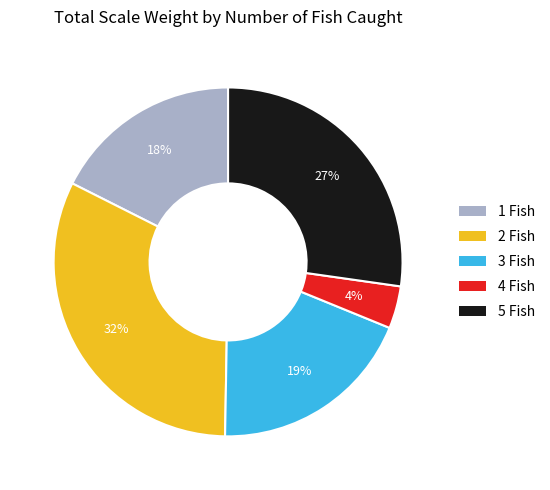

Does any single category account for the majority?

No